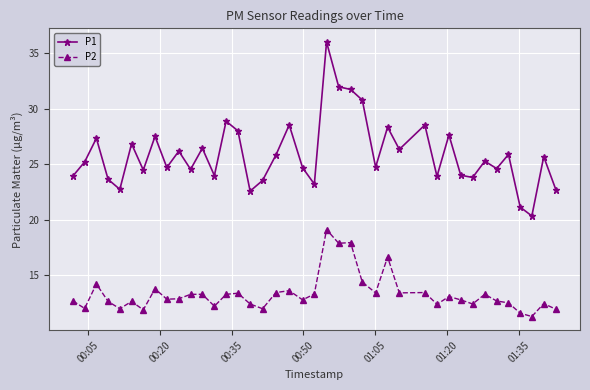

What is the sum of all P1 values?

1035.9